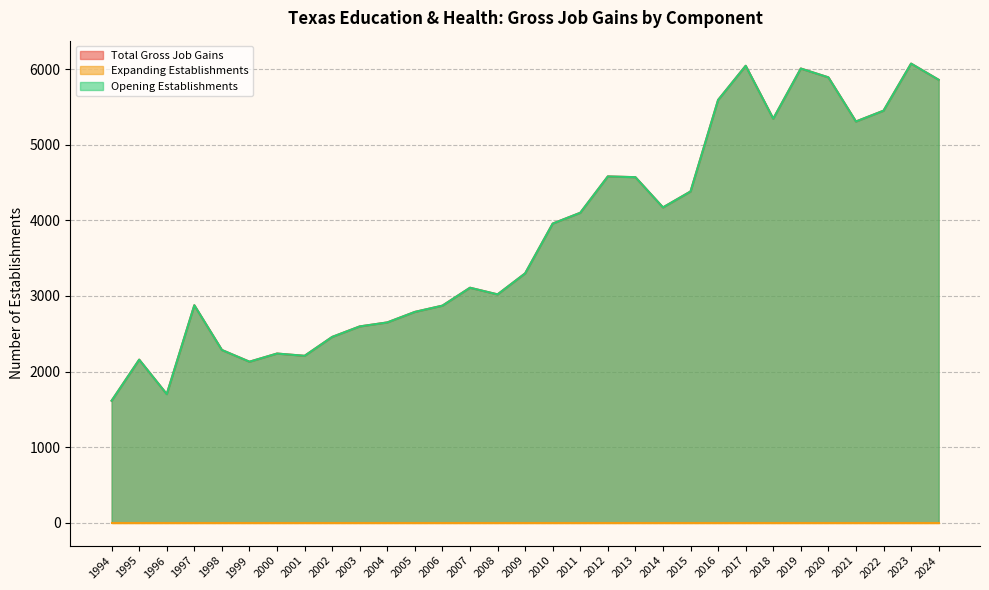

At which label does Opening Establishments reach its peak?

2023